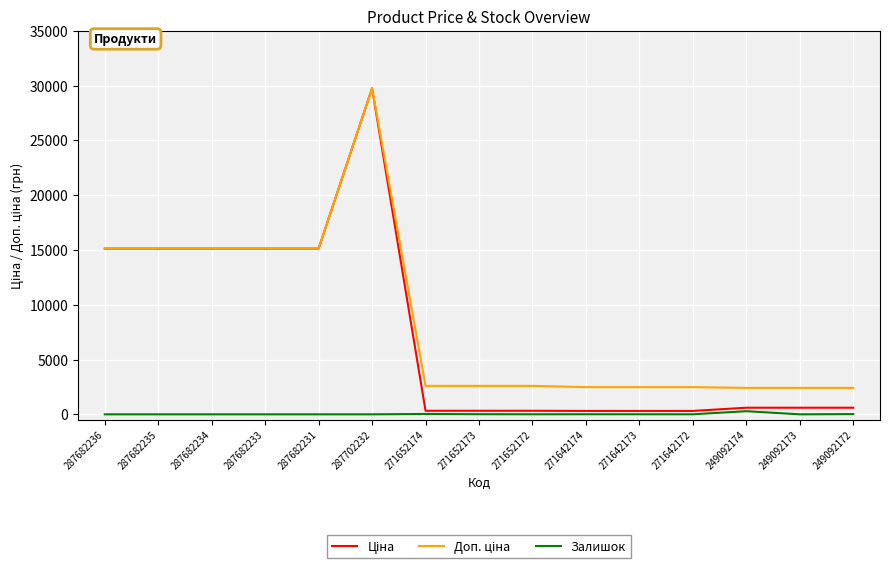

Which category has the highest value across all series?

287702232